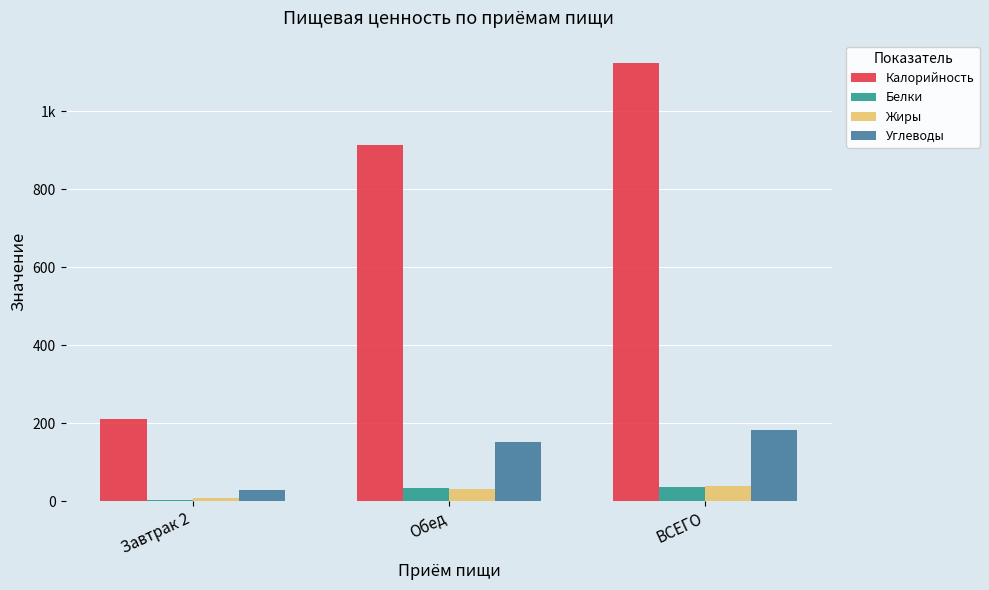

At which label is Жиры closest to 23?

Обед